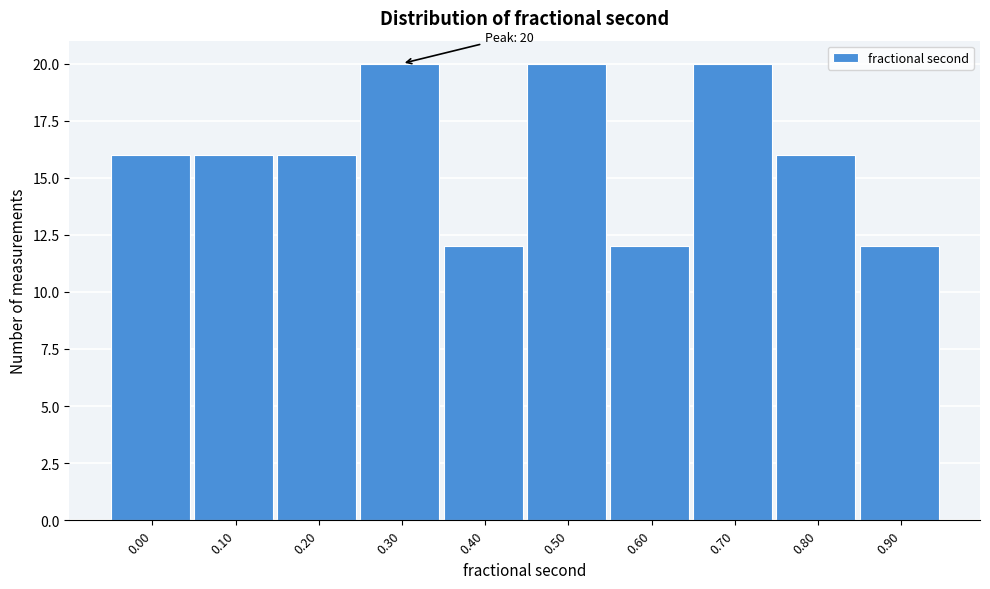

Reading left to right, list all the values displayed in this chart.

16	16	16	20	12	20	12	20	16	12